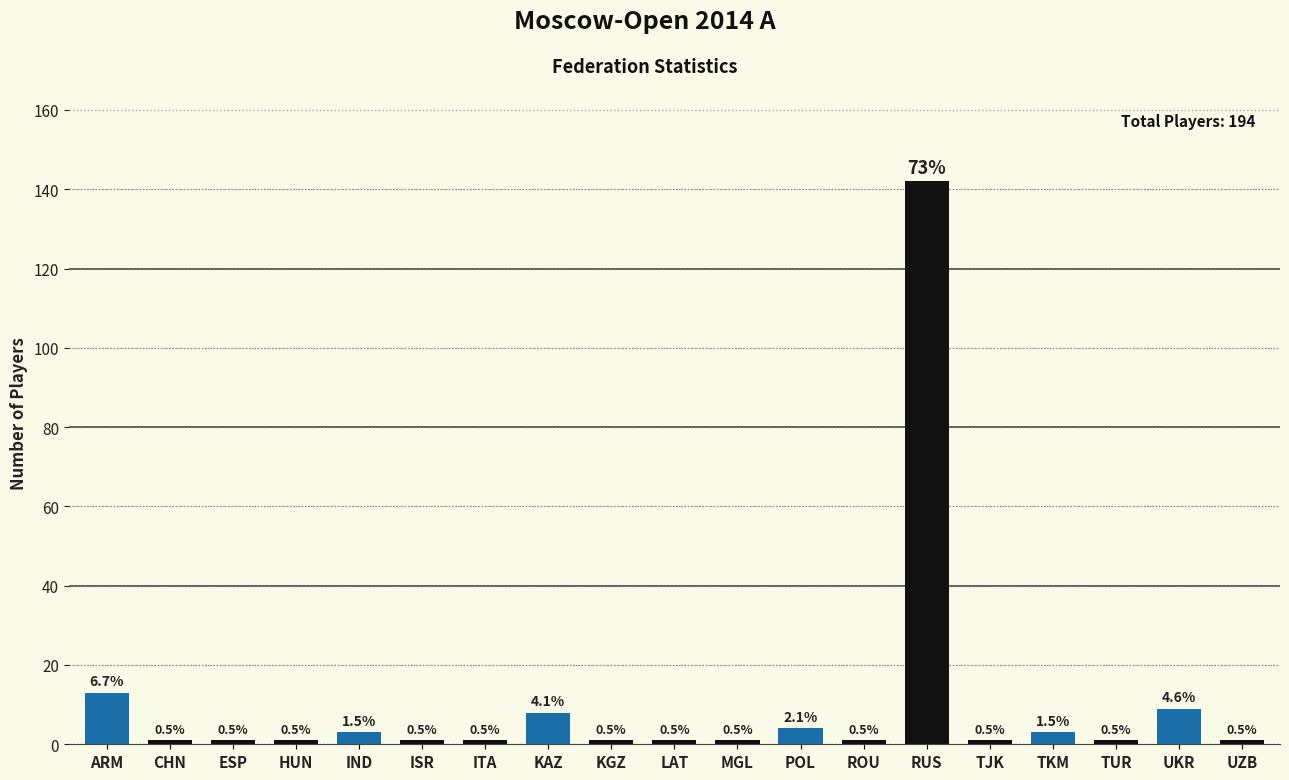

Read the value at RUS.

142